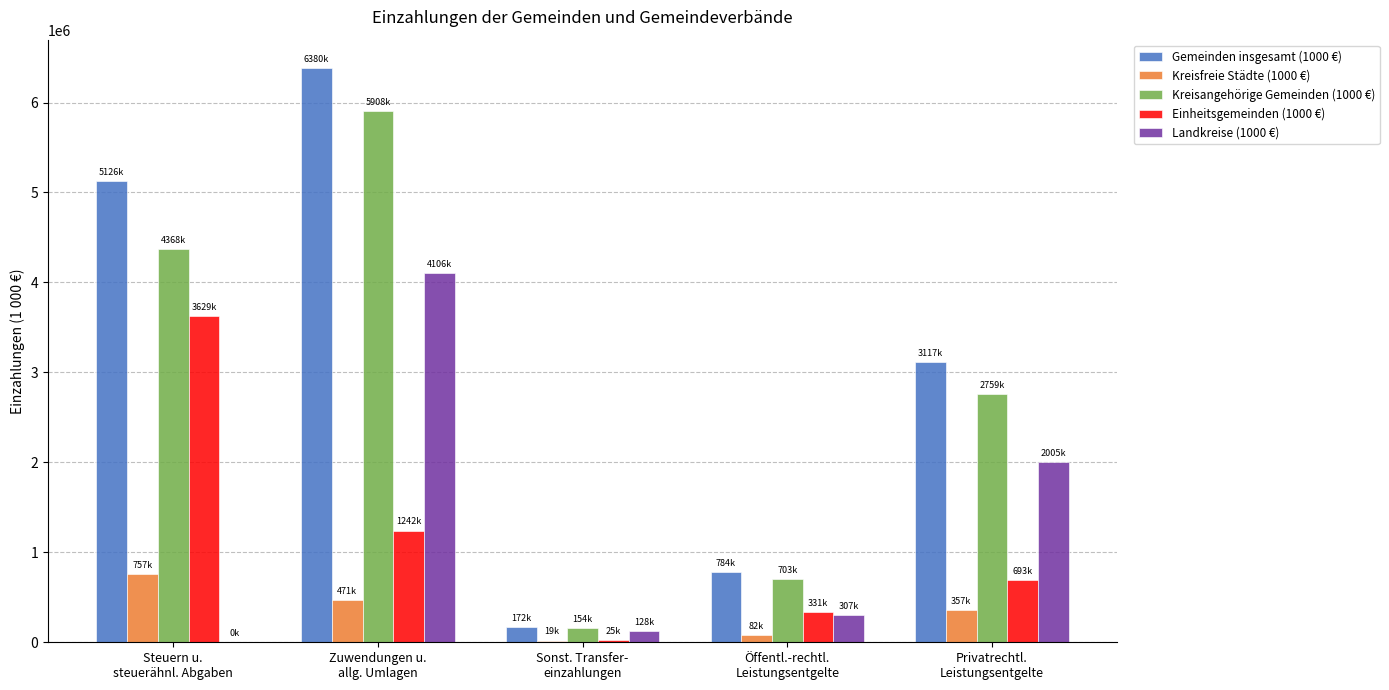

Is it true that Einheitsgemeinden (1000 €) equals 3628871 at Steuern u.
steuerähnl. Abgaben?

True